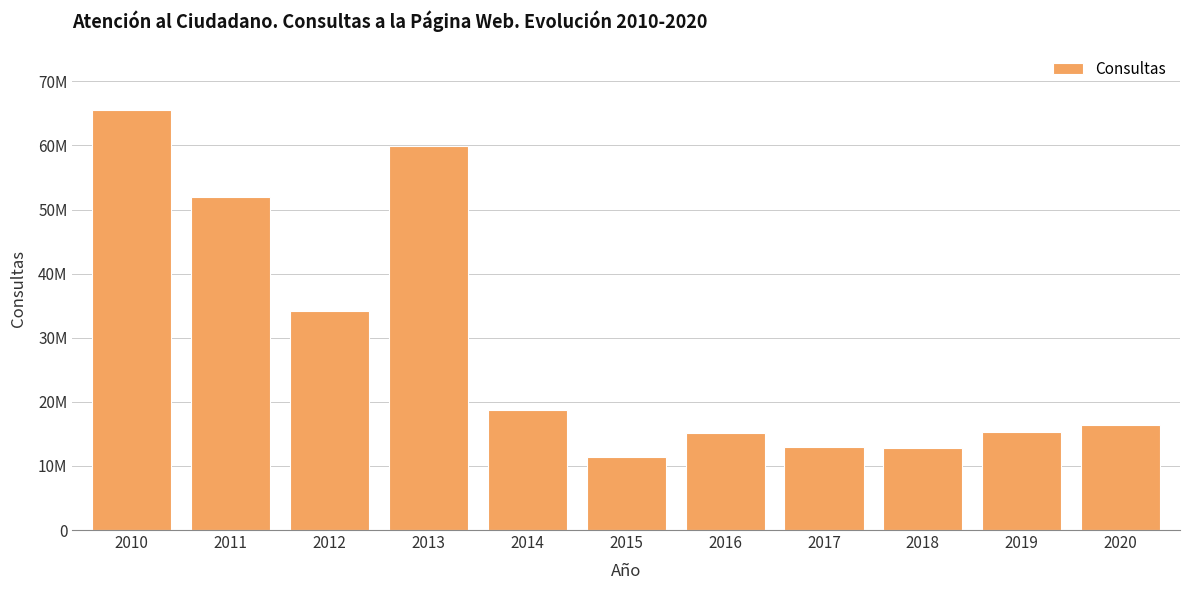

What is the change in value from 2010 to 2015?

-54047061